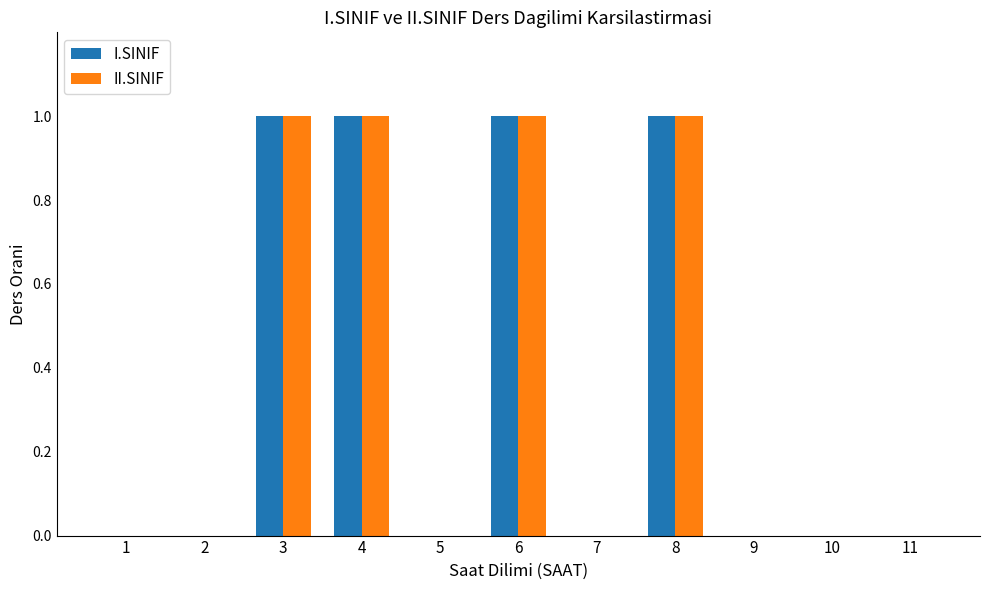

What is the sum of all I.SINIF values?

4